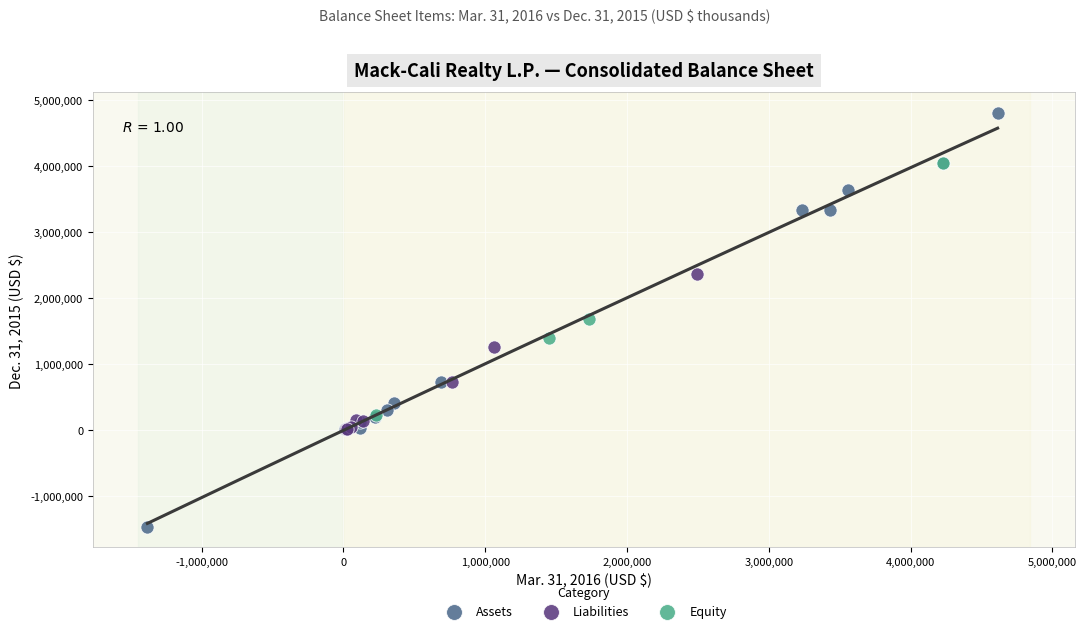

Which series has the largest Y range (max minus min)?

Assets